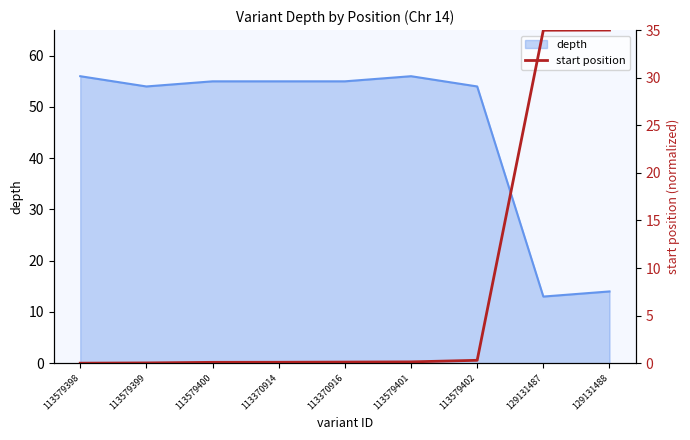

Does the chart display data point markers on the line(s)?

No